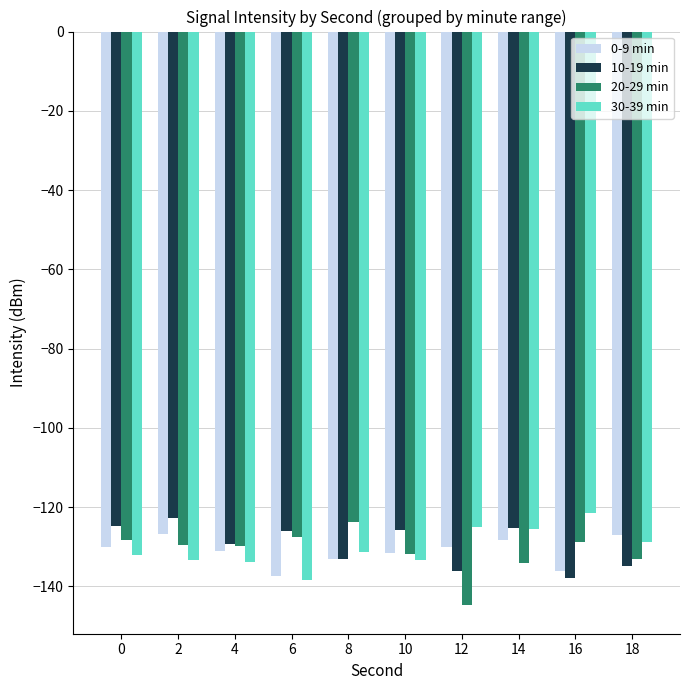

Does the chart contain any negative values?

Yes